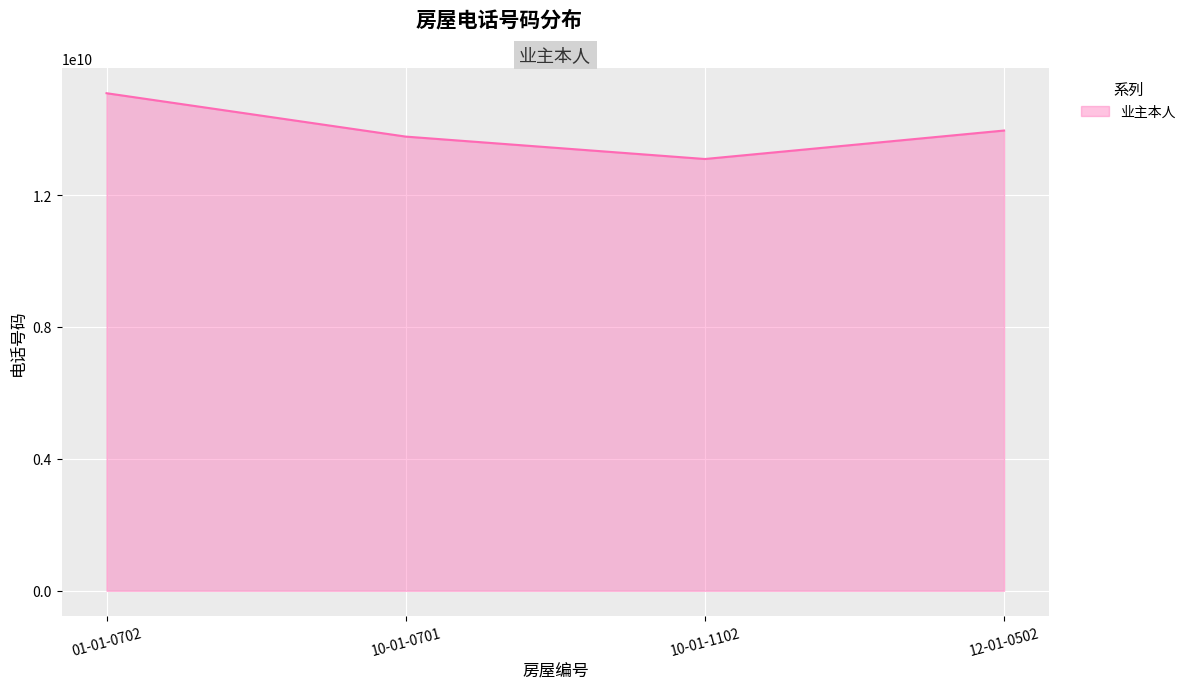

Reading left to right, what are all the values shown in this chart?

01-01-0702=15088632572	10-01-0701=13773212288	10-01-1102=13093709510	12-01-0502=13957119430